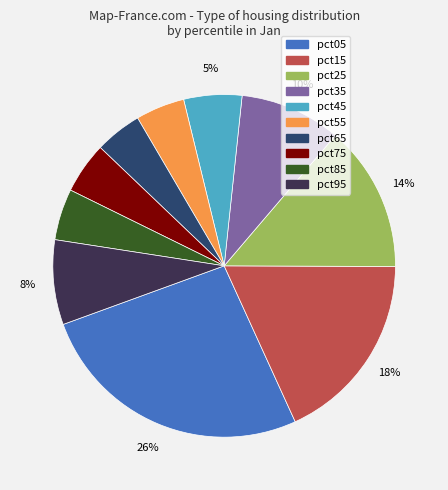

Is the sum of pct85 and pct65 greater than half?

No